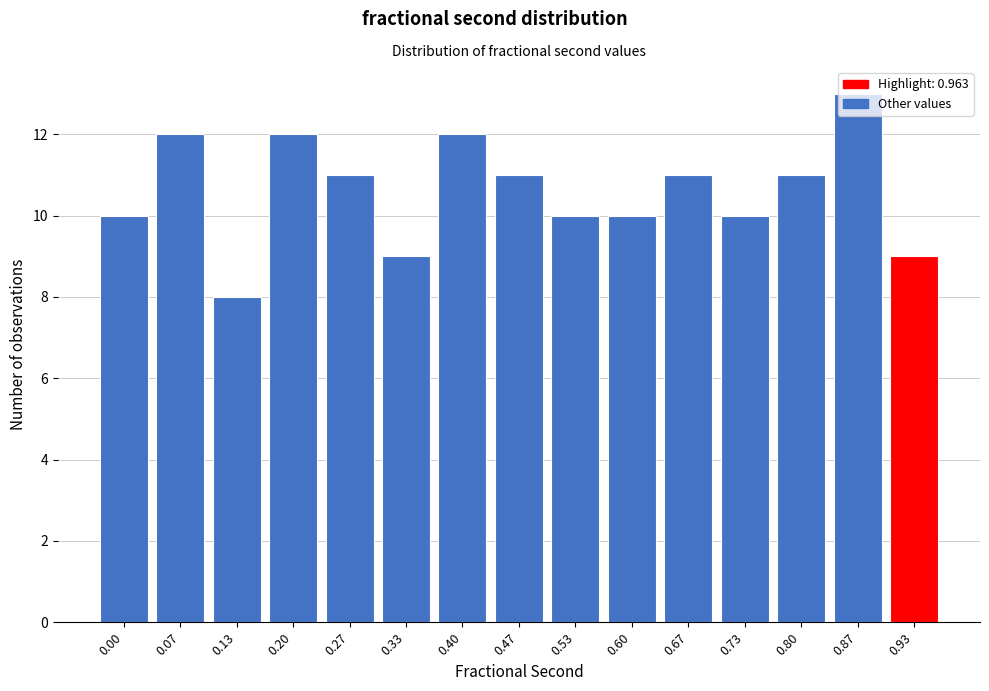

The value at 0.53 is 10. True or false?

True